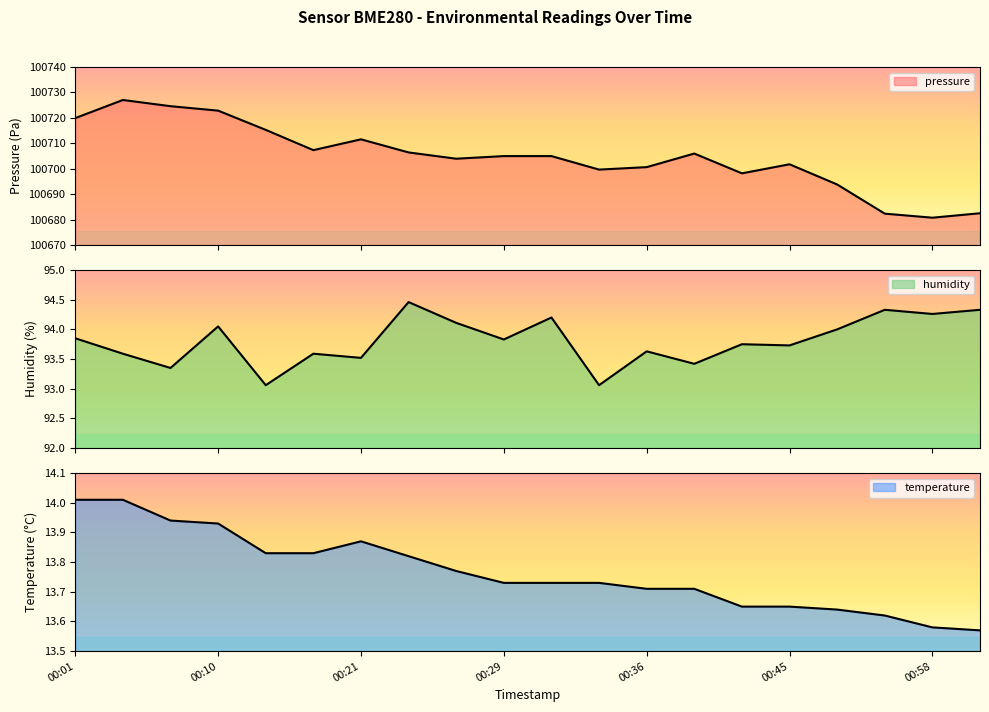

List the series in order of their peak value, highest first.

pressure, humidity, temperature